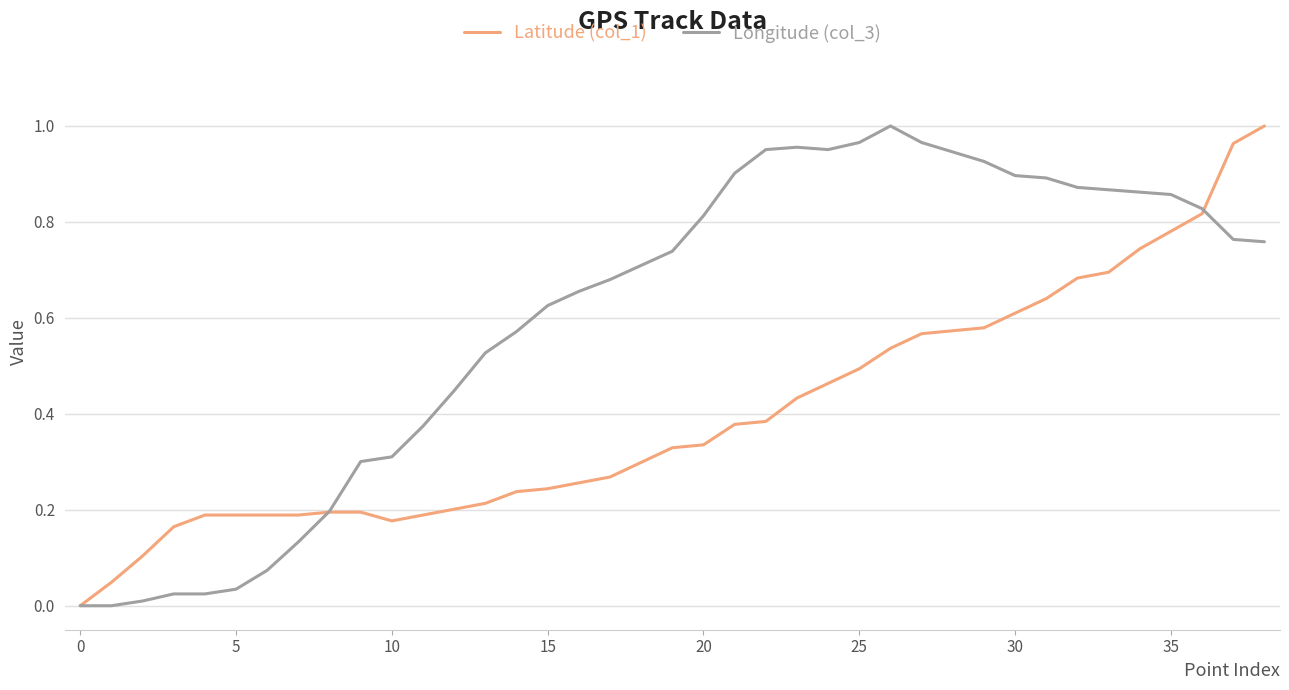

Which series has the largest total across all categories?

Longitude (col_3)